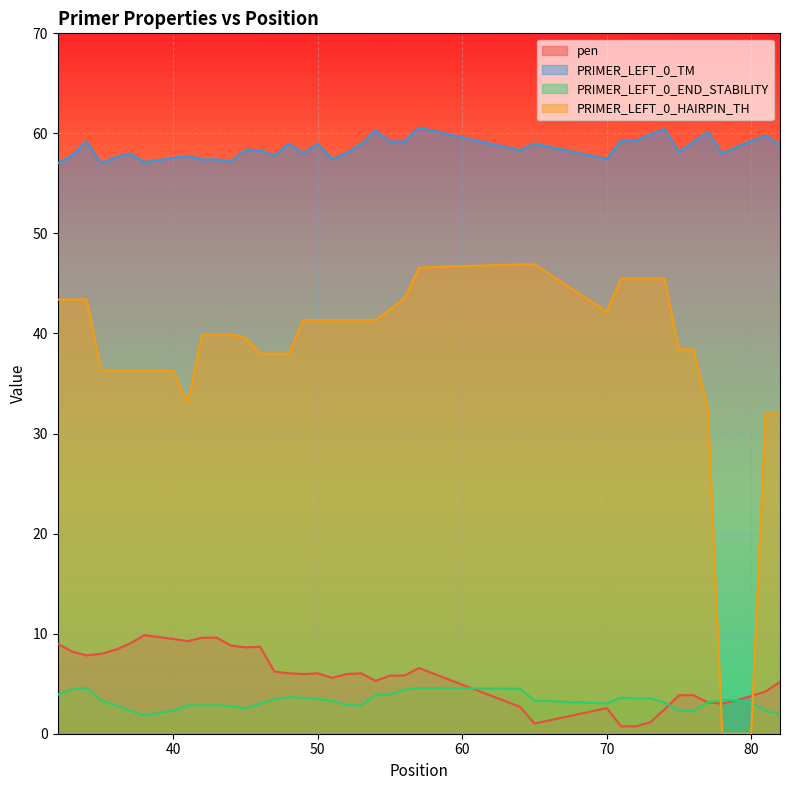

True or false: pen and PRIMER_LEFT_0_TM intersect in this chart.

False